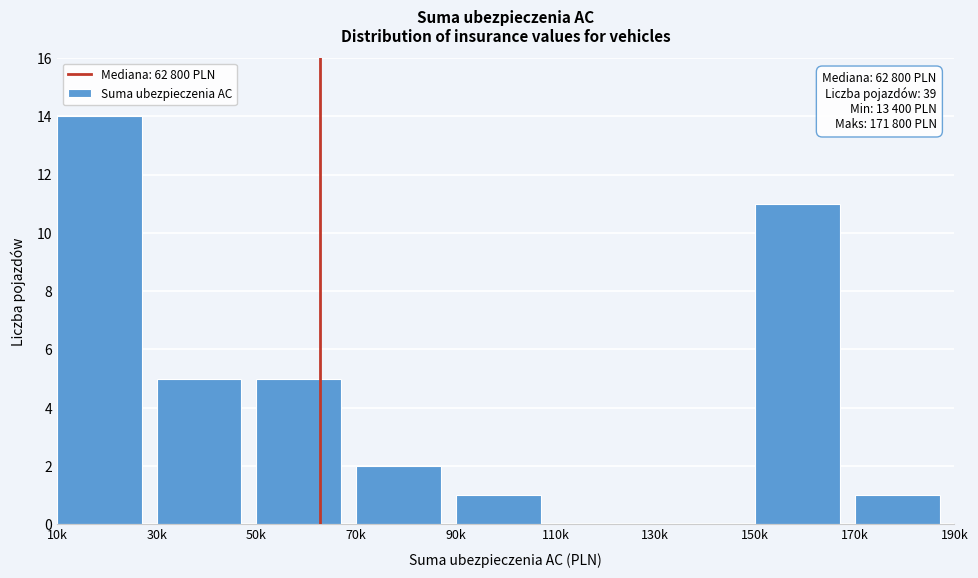

Reading left to right, transcribe all the data shown in this chart.

10k=14	30k=5	50k=5	70k=2	90k=1	110k=0	130k=0	150k=11	170k=1